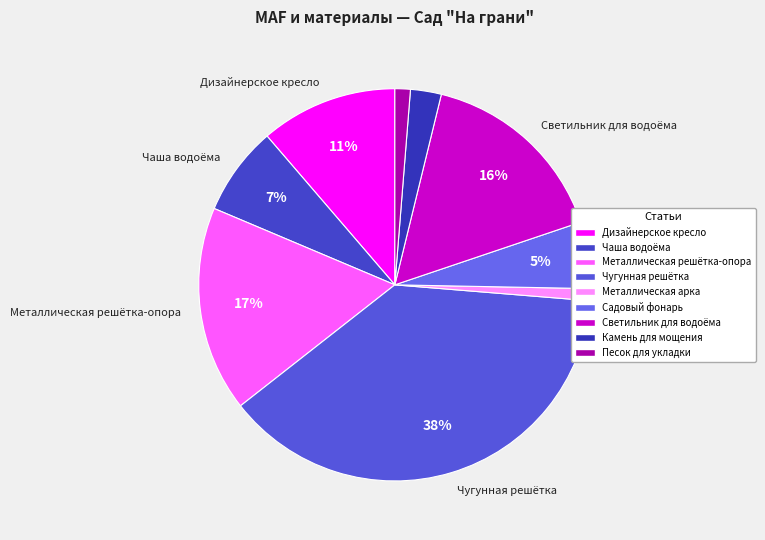

To the nearest percent, what is the difference between the Дизайнерское кресло and Садовый фонарь slice percentages?

6%